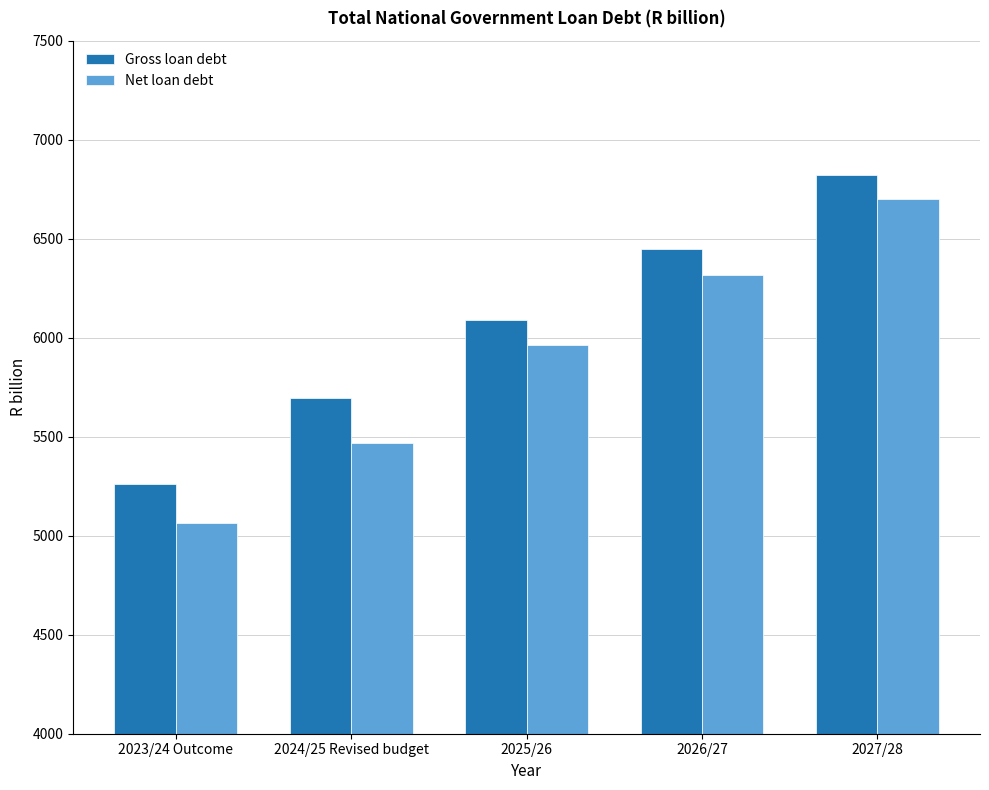

Rank the series by their maximum value, from highest to lowest.

Gross loan debt, Net loan debt